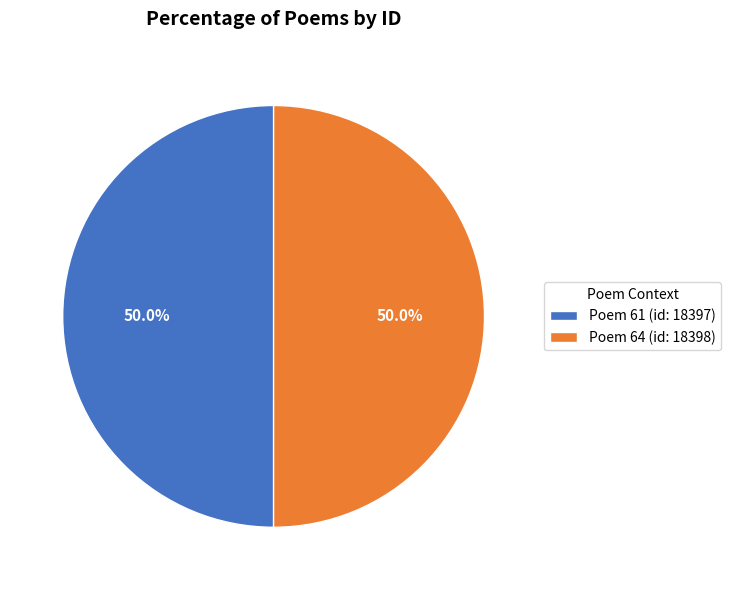

To the nearest percent, what percentage of the pie is Poem 64 (id: 18398)?

50%